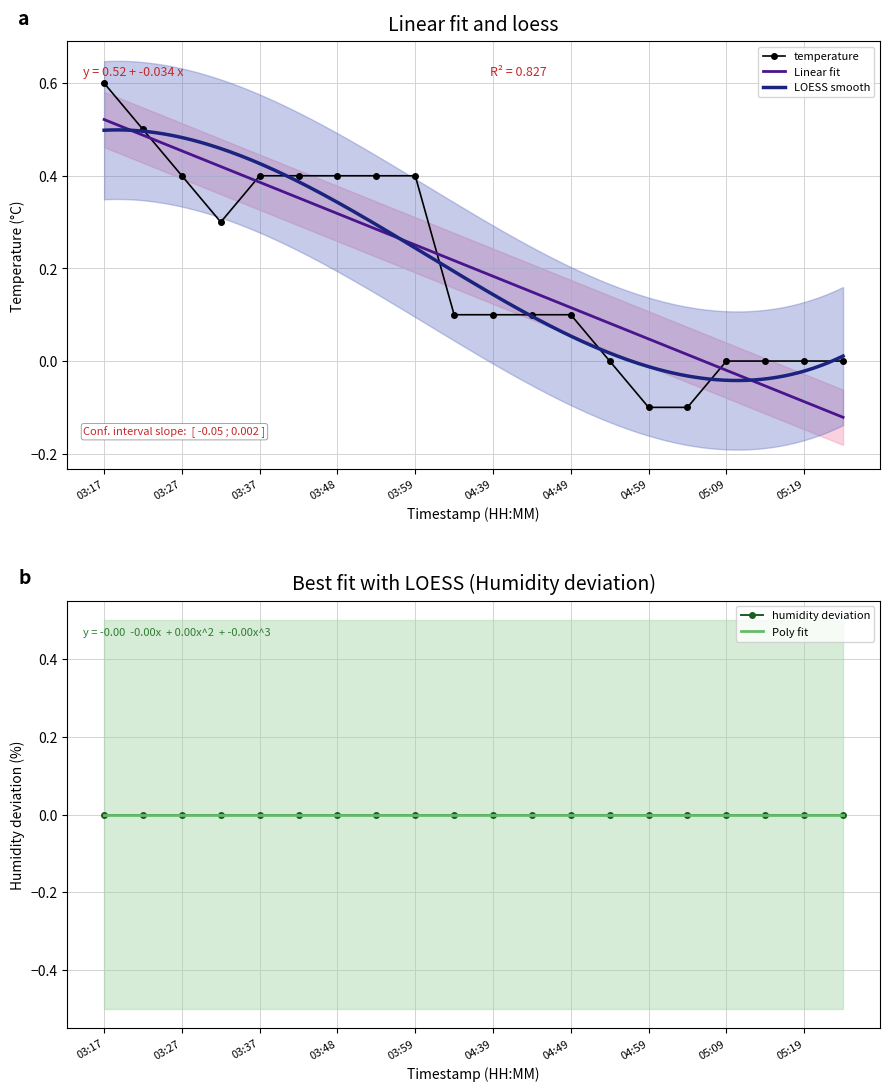

What is the label of the 9th point from the left?

03:59